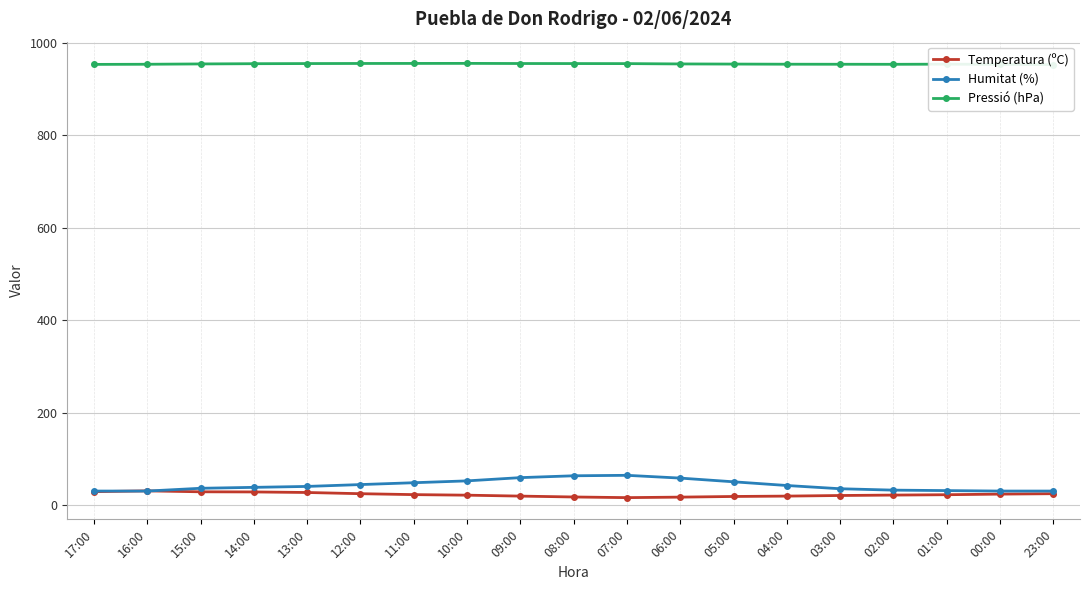

True or false: Humitat (%) has a value of 48.1 at 15:00.

False